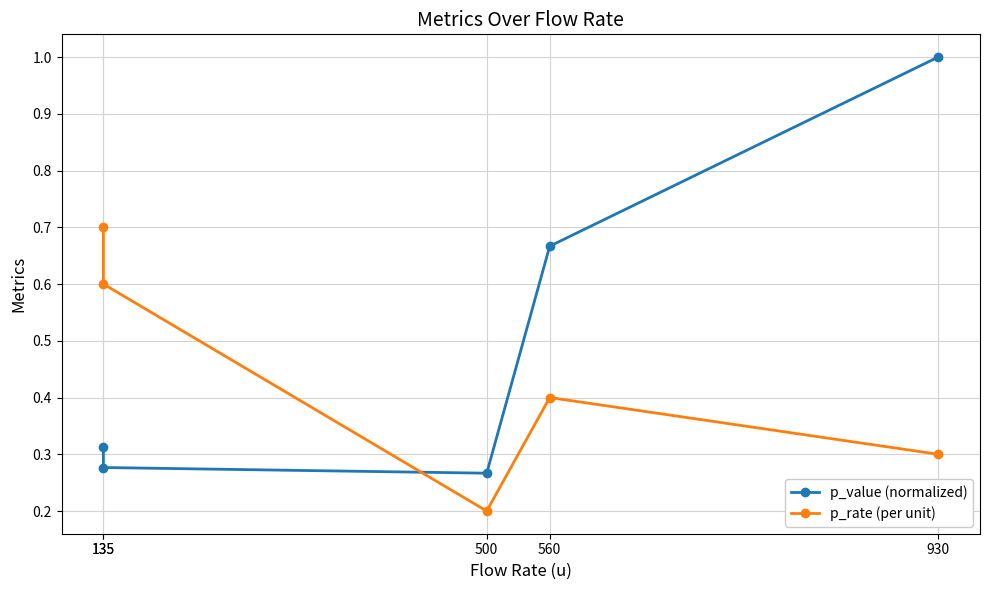

At 560, list the series in order from smallest to largest.

p_rate (per unit), p_value (normalized)